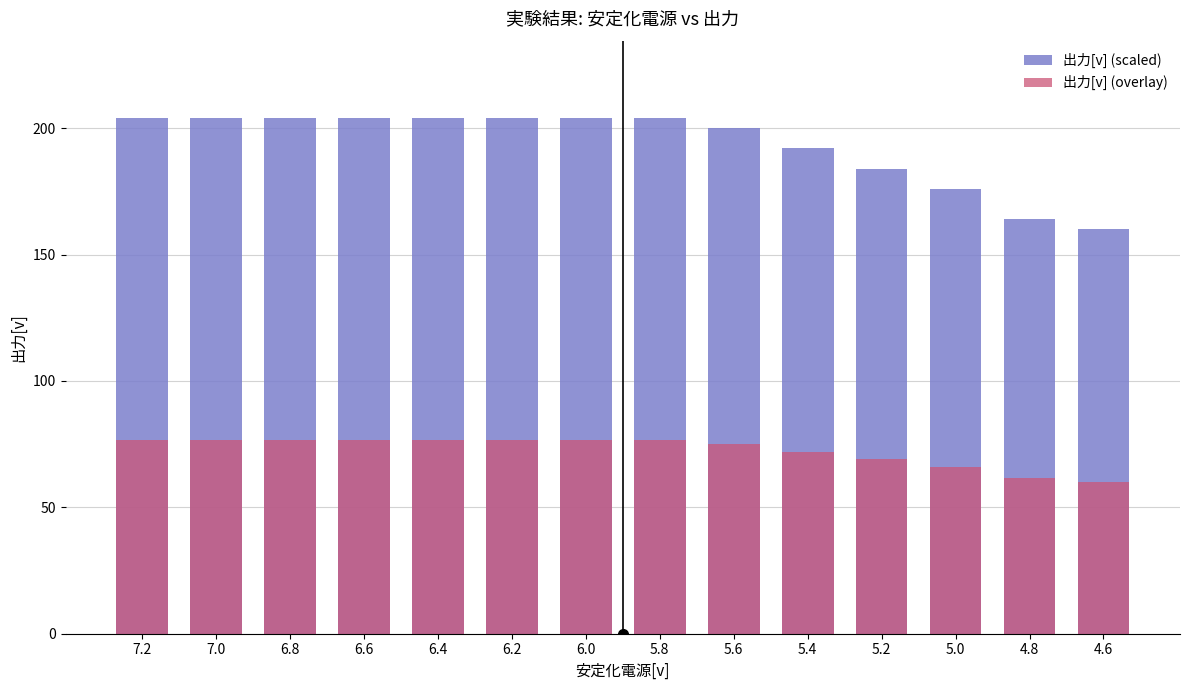

What are all the series names shown in the legend?

出力[v] (scaled), 出力[v] (overlay)